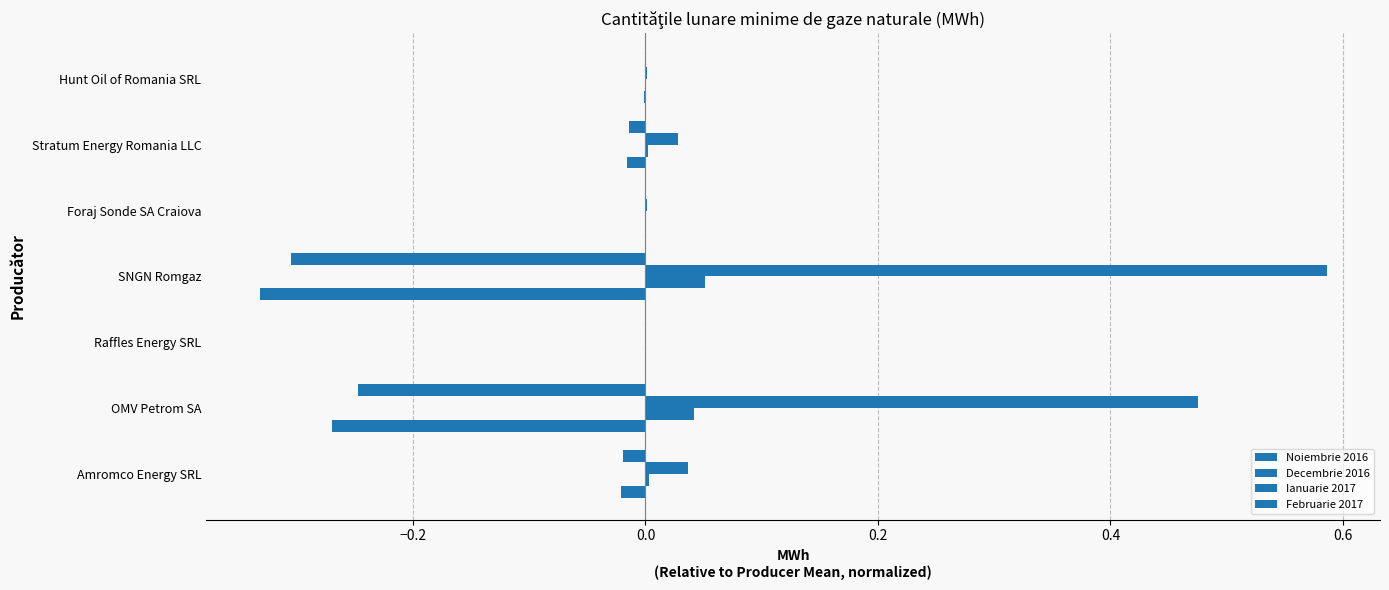

How many data points does each series have?

7